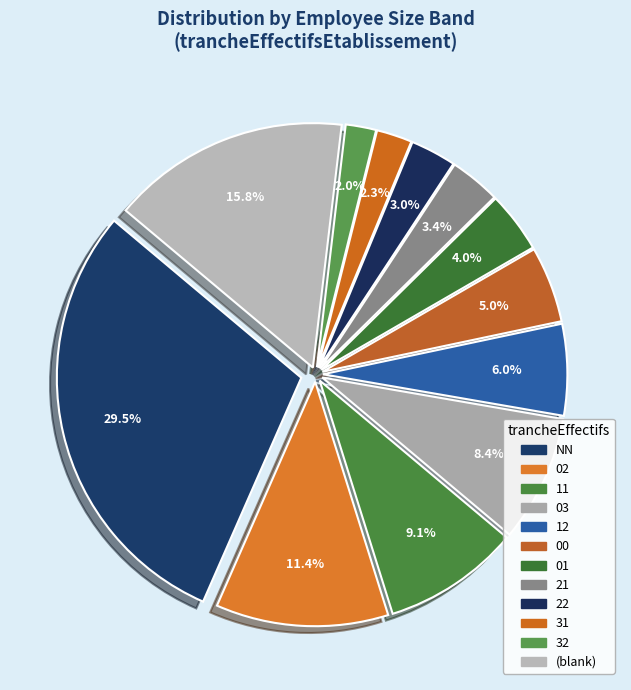

Is there any slice that represents more than half of the pie?

No